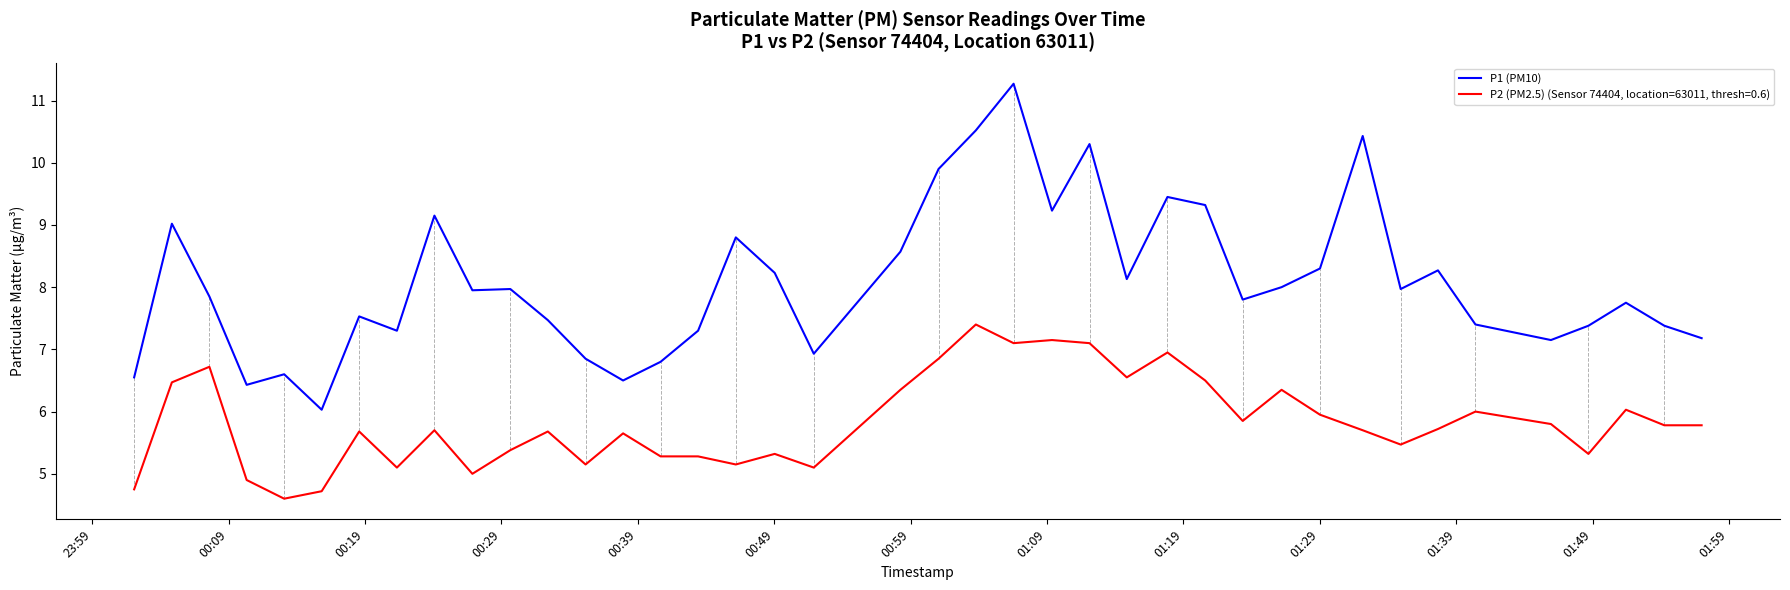

Which series has the largest range (max minus min)?

P1 (PM10)